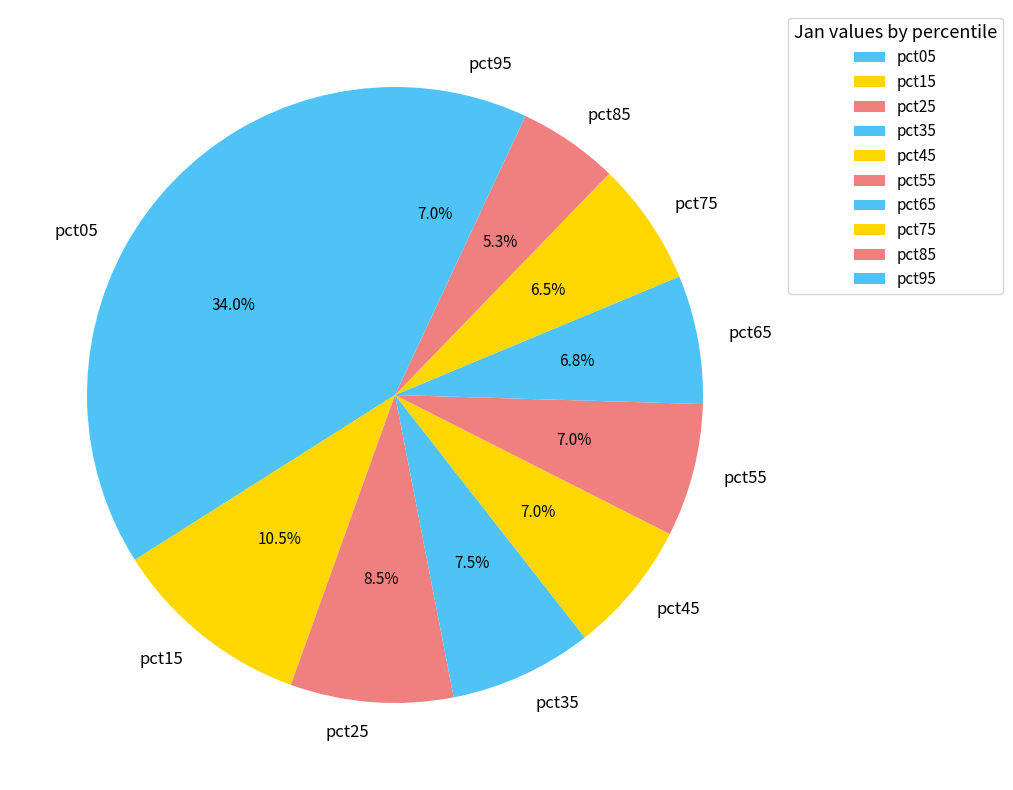

How many slices are in this pie chart?

10